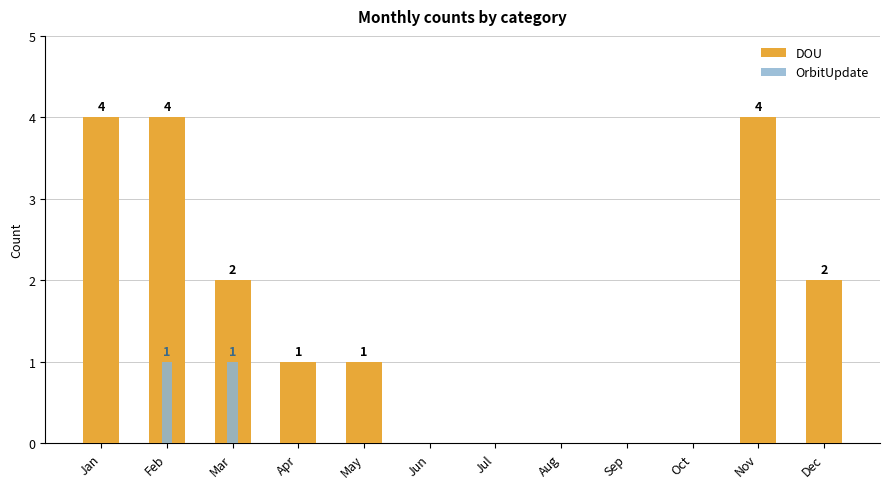

At which label is DOU closest to 2?

Mar